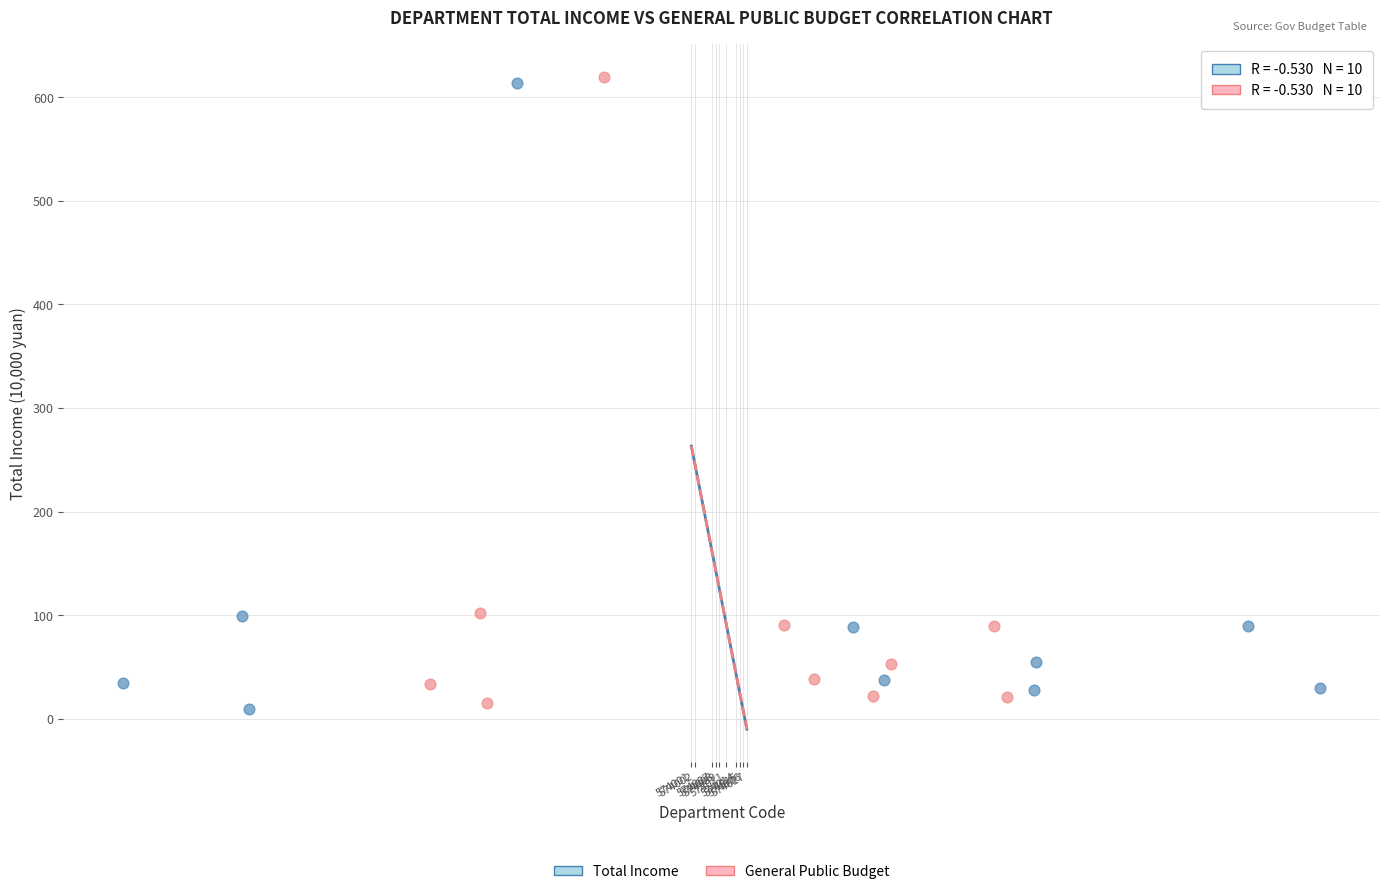

Which series reaches the maximum Y coordinate?

General Public Budget